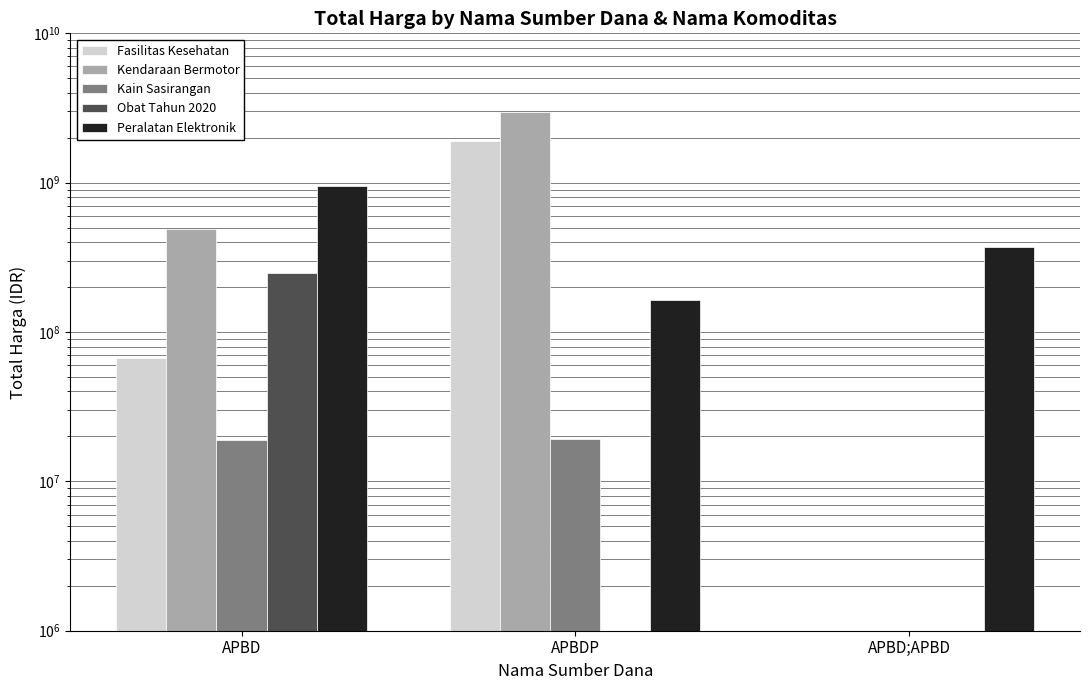

What position from the right is APBDP?

2